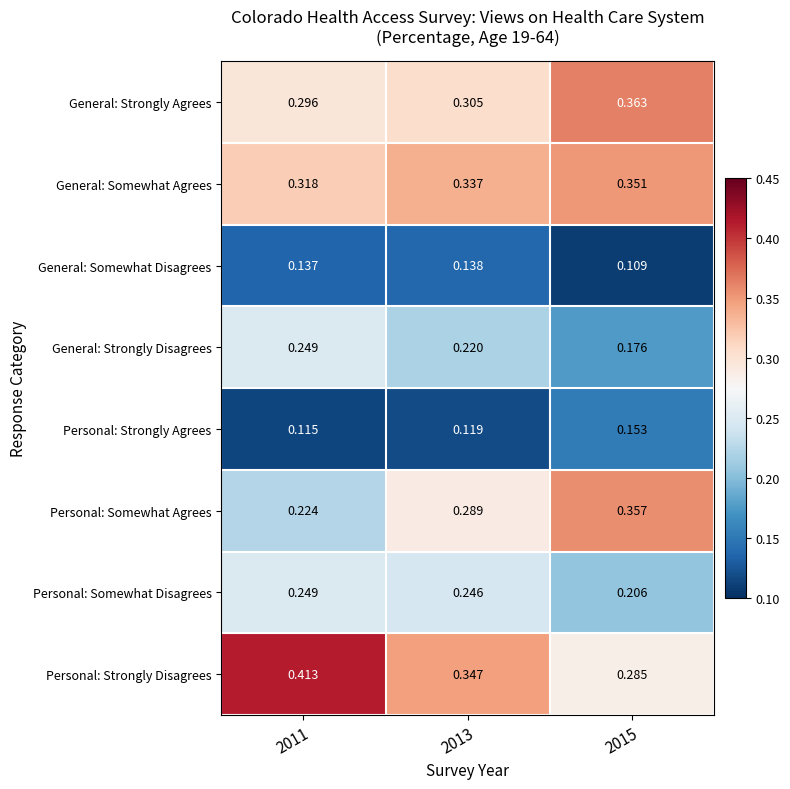

List the labels in order of General: Somewhat Disagrees value, smallest first.

2015, 2011, 2013